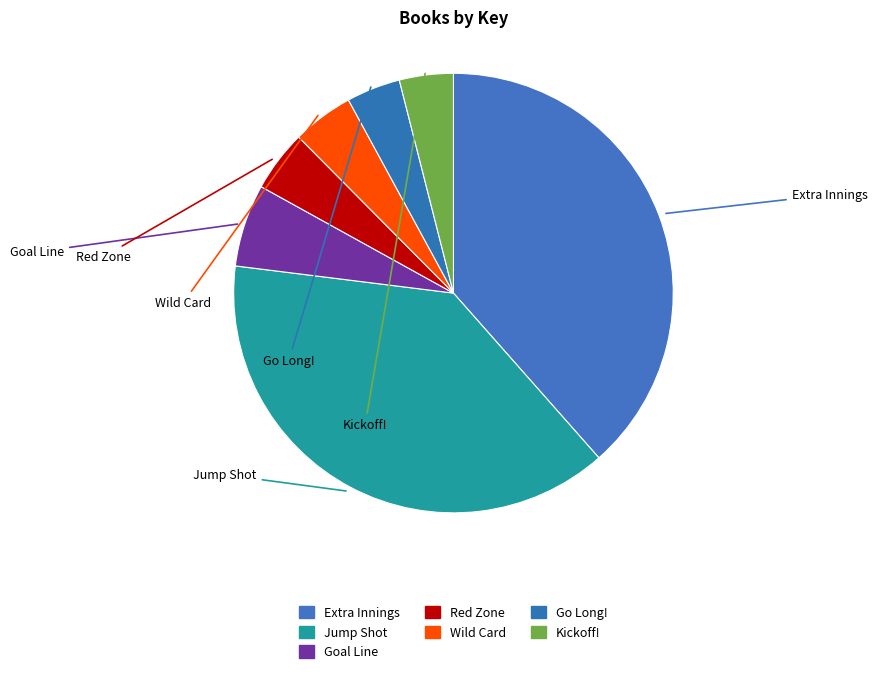

To the nearest percent, what is the difference between the largest and smallest slice percentages?

35%